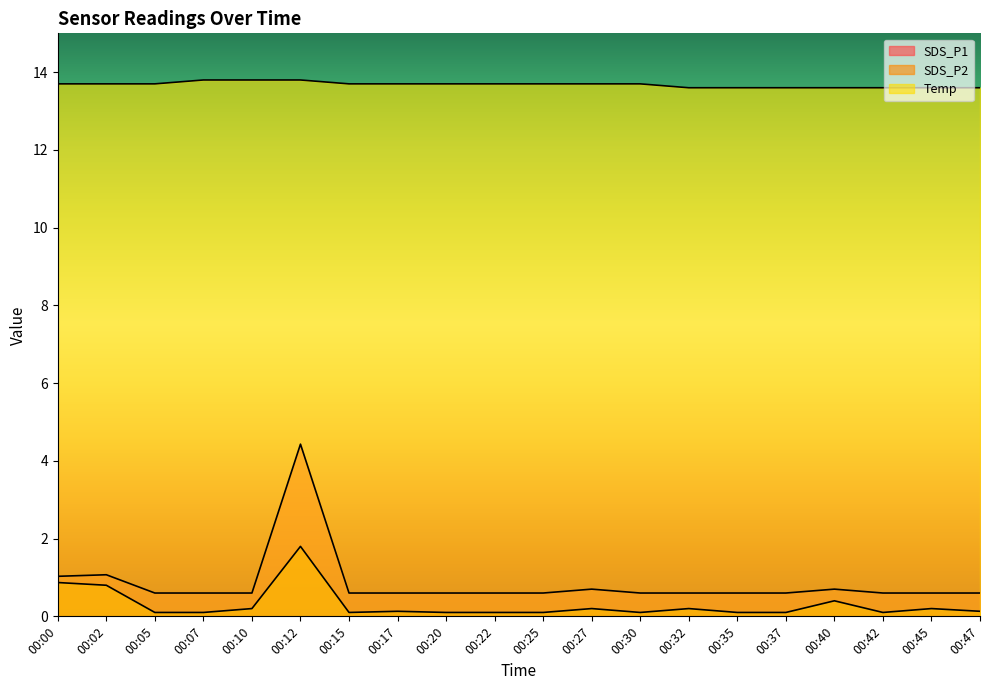

Which series has the largest total across all categories?

Temp